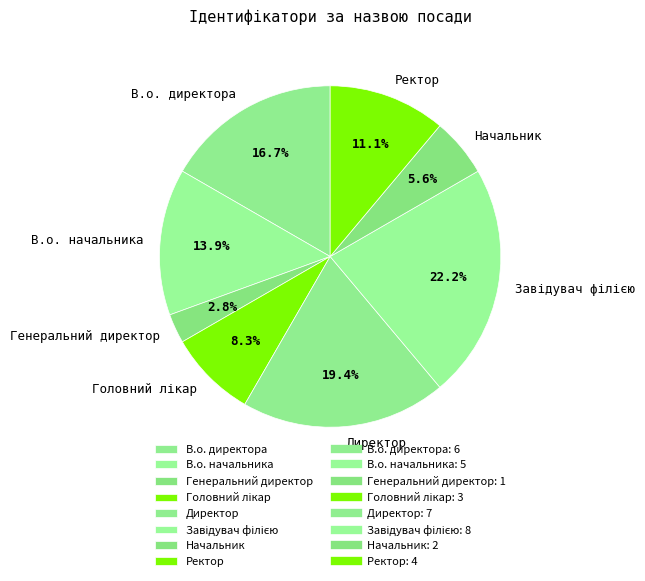

True or false: Генеральний директор accounts for 3% of the total.

True